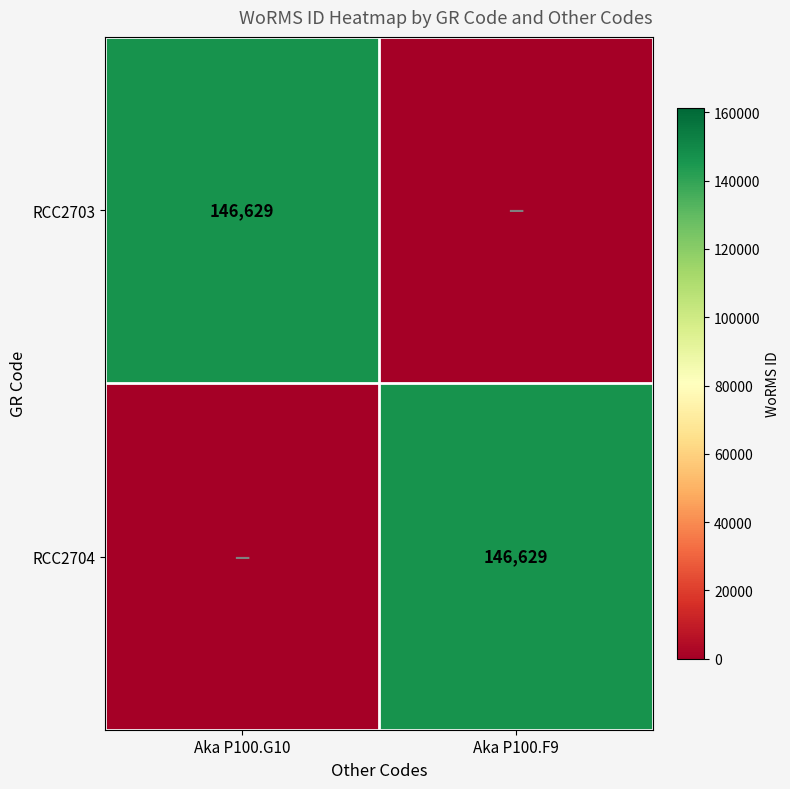

The value of RCC2703 at Aka P100.G10 is 146629. True or false?

True